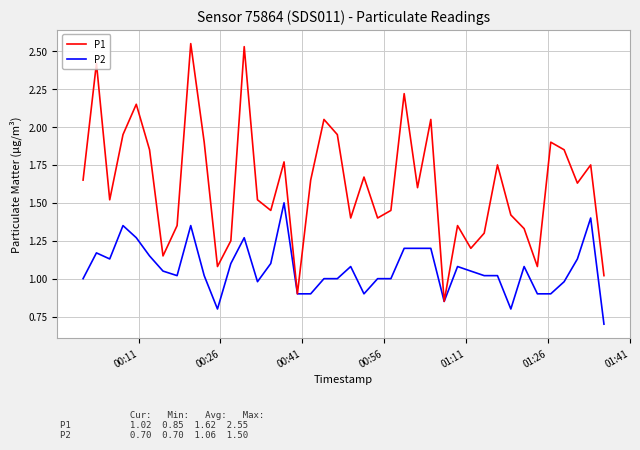

List the series in order of their peak value, lowest first.

P2, P1